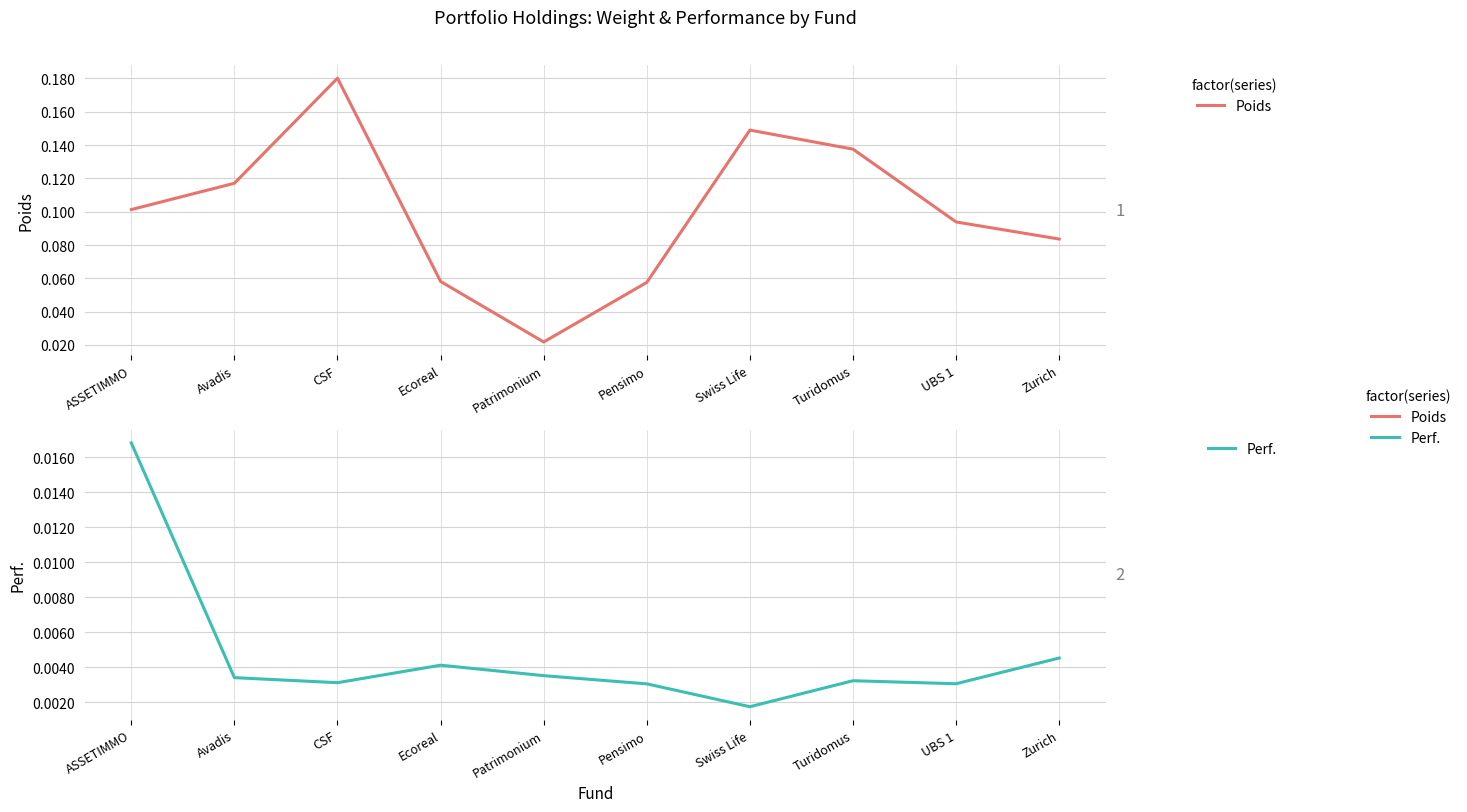

Is the value of Perf. at Pensimo greater than the value of Poids at Zurich?

No